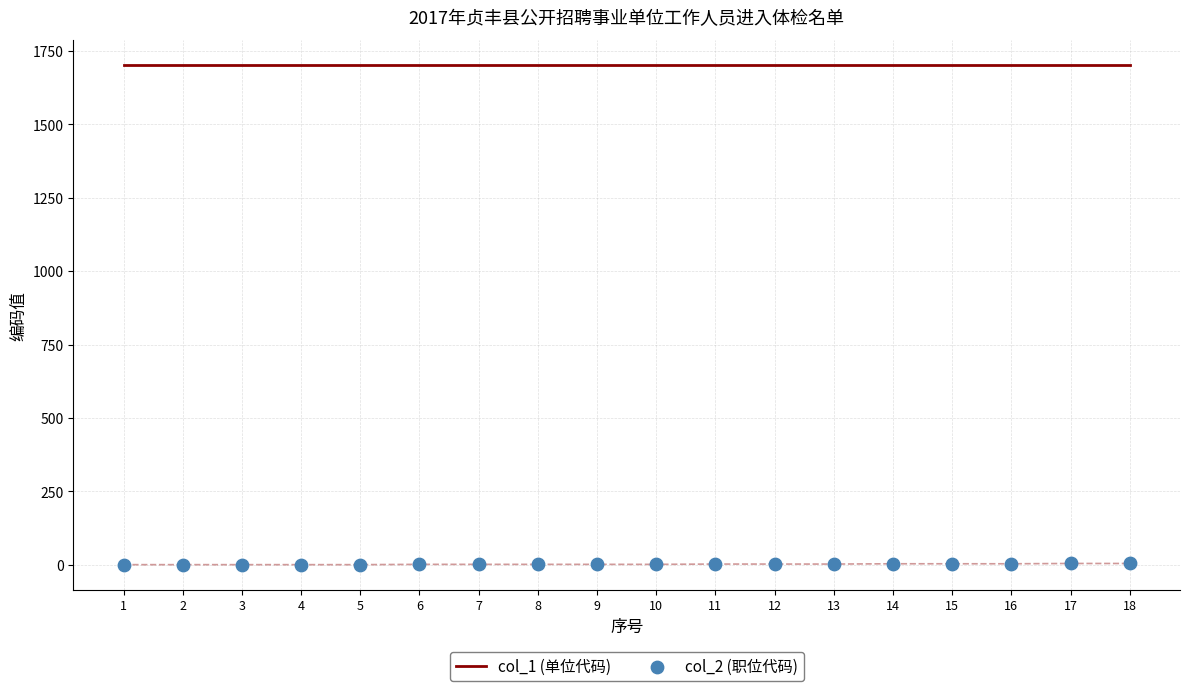

Which series has the largest total across all categories?

col_1 (单位代码)